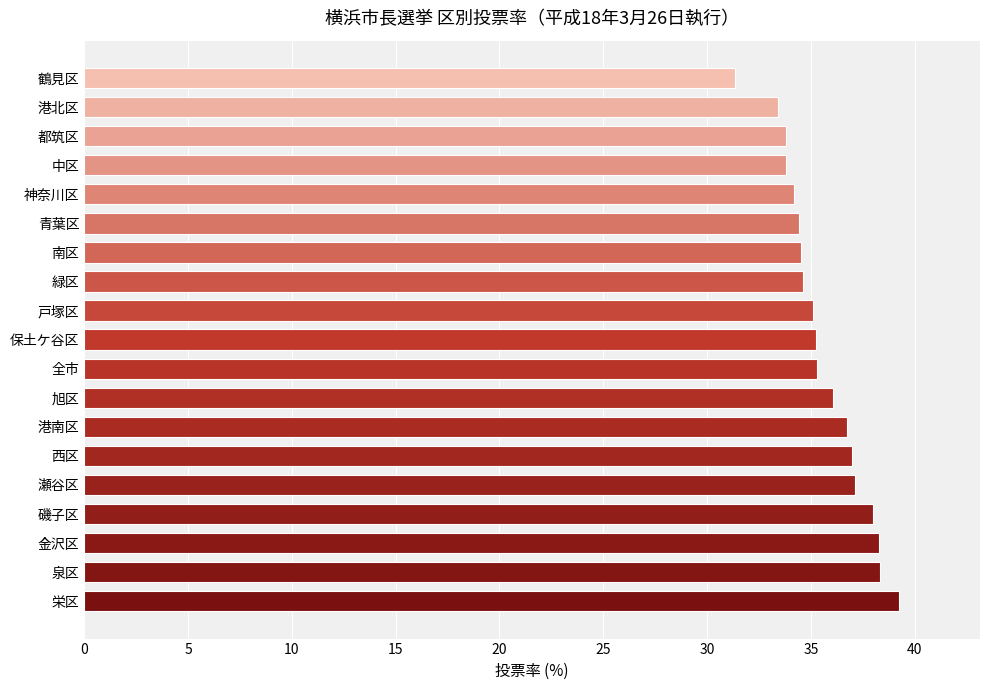

How many categories are shown in the chart?

19